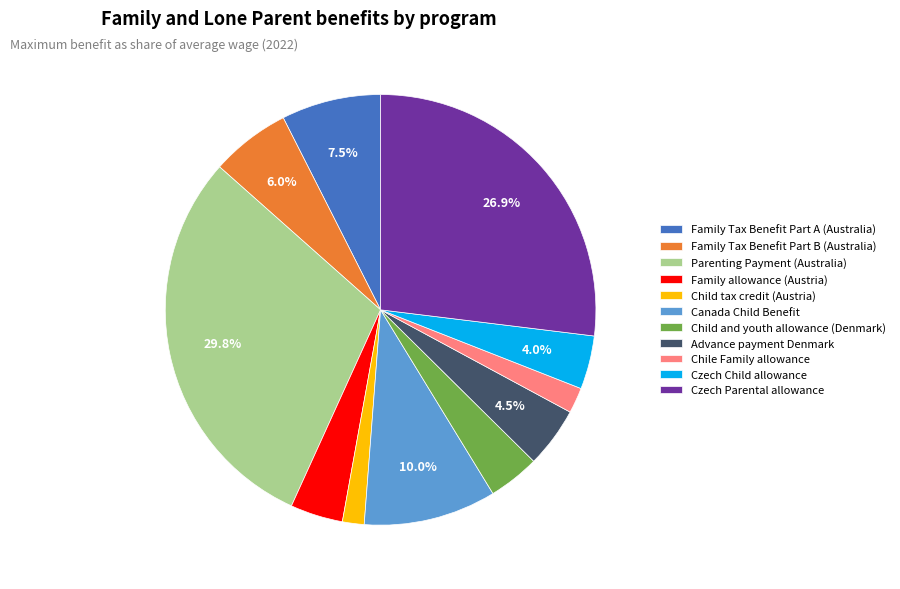

Does Child and youth allowance (Denmark) account for over 50% of the chart?

No